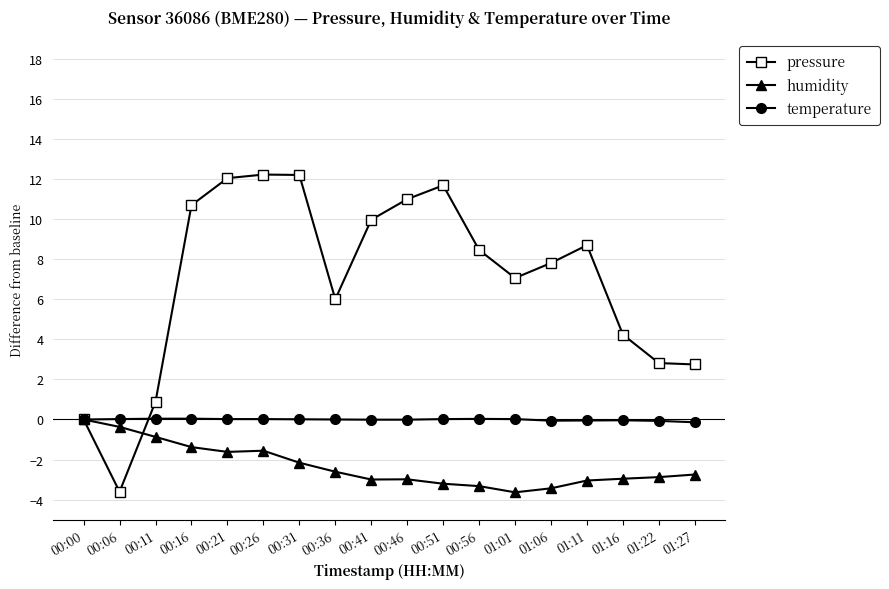

The humidity series shows -3.3 at 00:56. True or false?

True